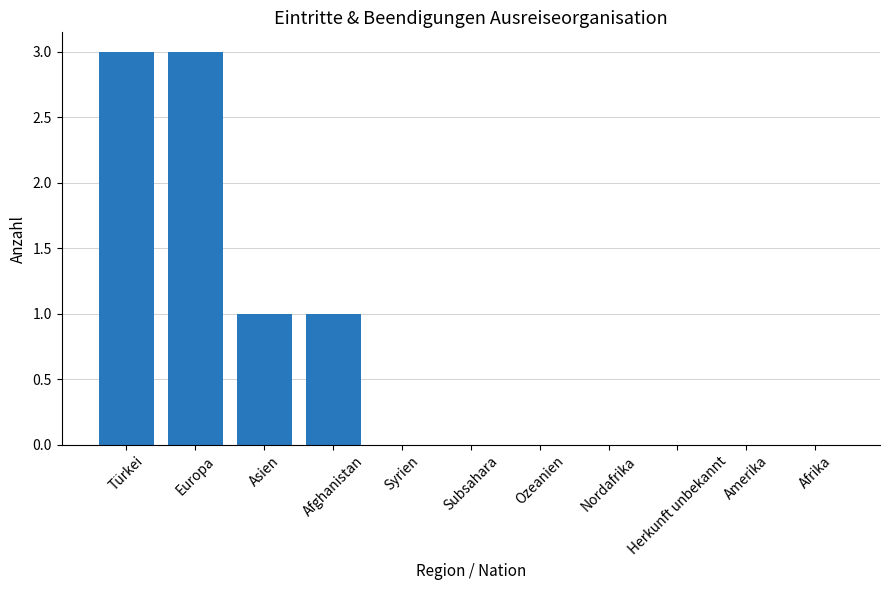

Are the bars horizontal?

No